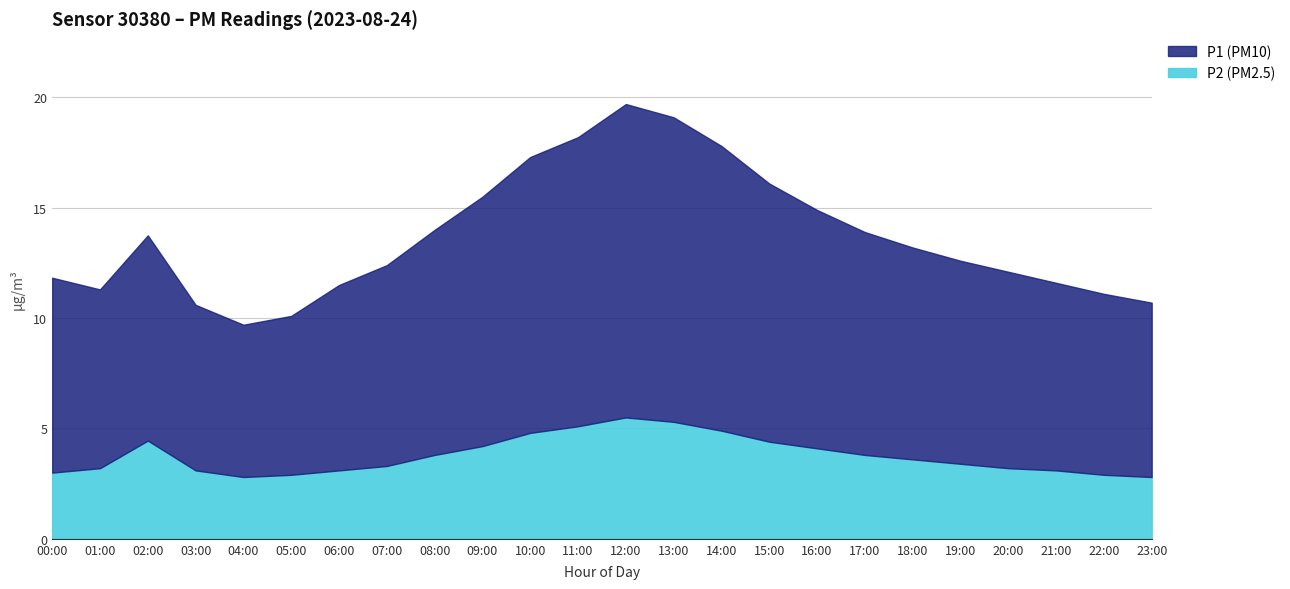

How many lines are shown in the chart?

2